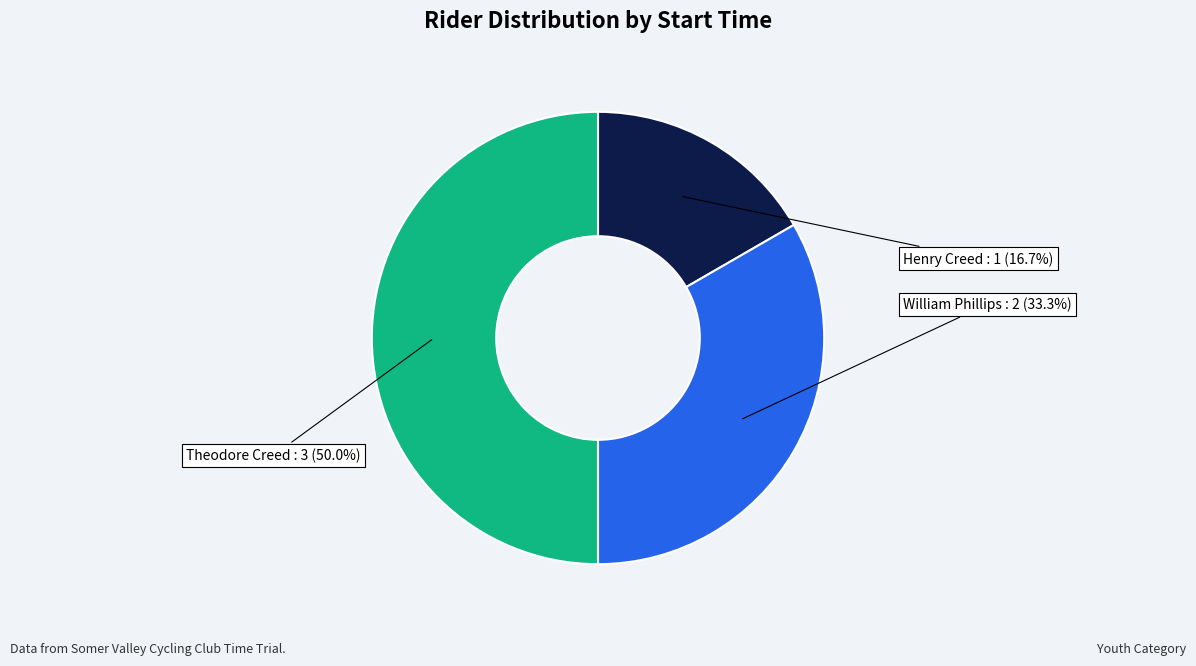

How many slices are in this pie chart?

3